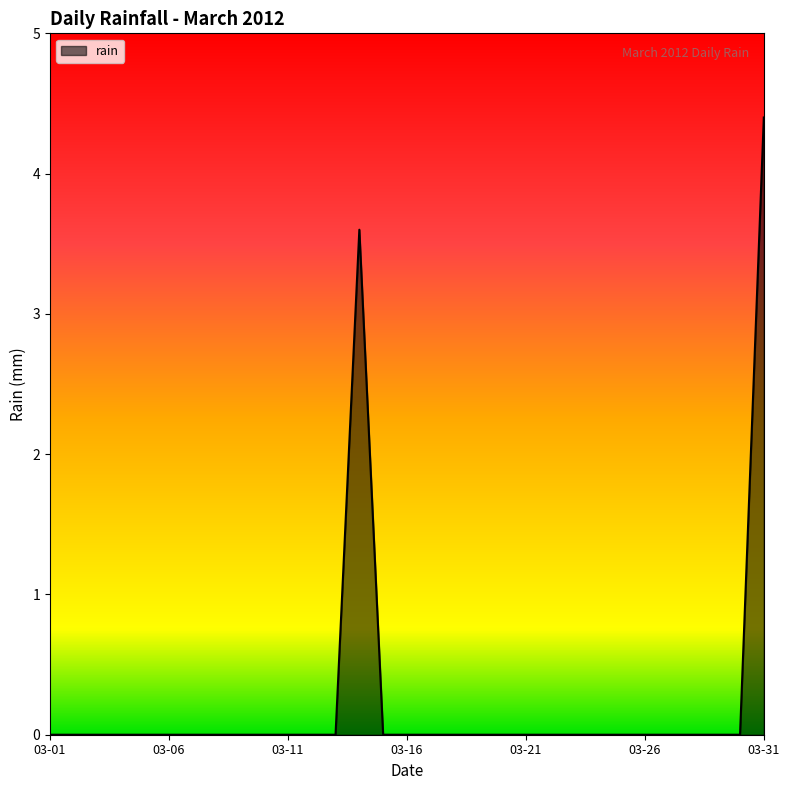

Does the chart display data point markers on the line(s)?

No